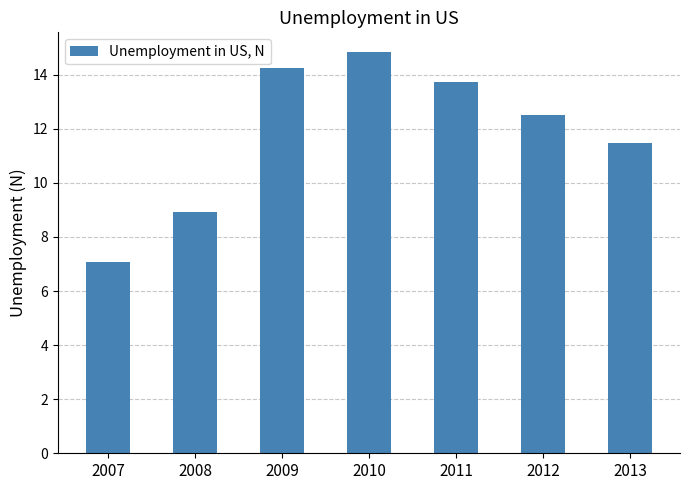

Reading left to right, list all the values displayed in this chart.

7.1	8.9	14.3	14.8	13.7	12.5	11.5